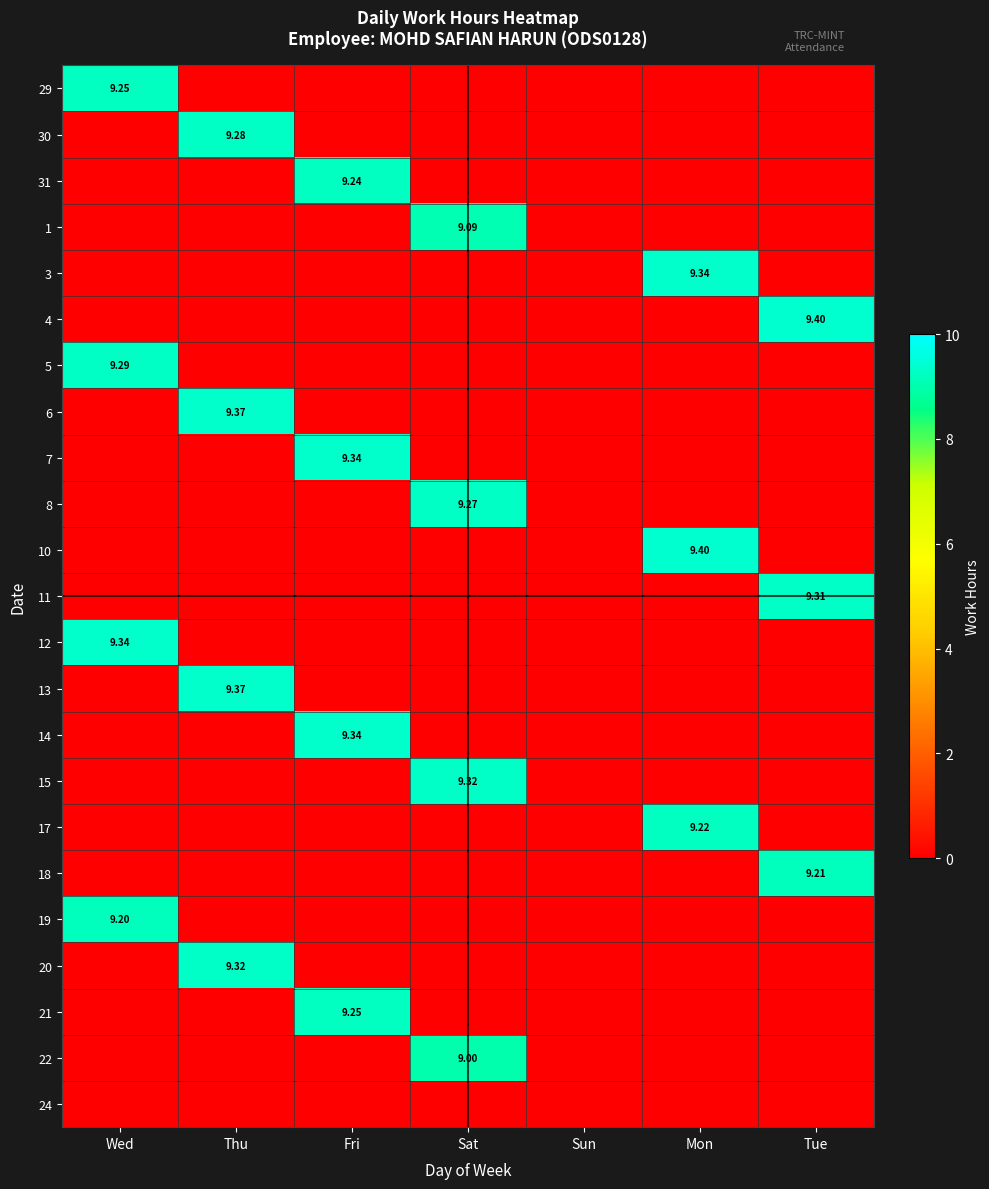

At which label does 21 reach its minimum?

Wed